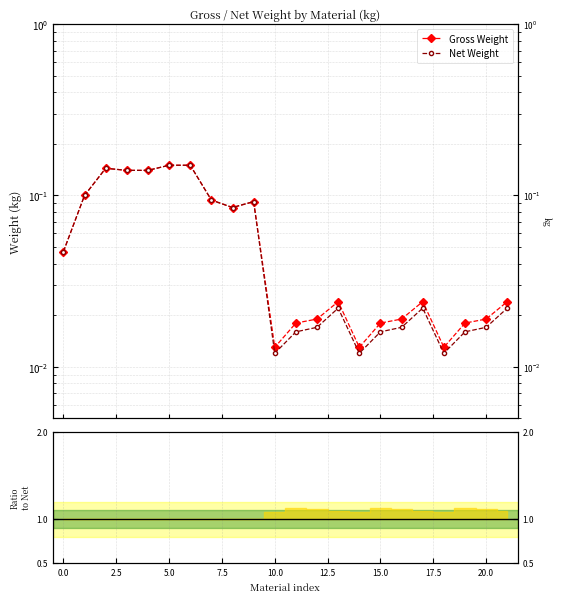

The Net Weight series shows 0.1 at 15.0. True or false?

False